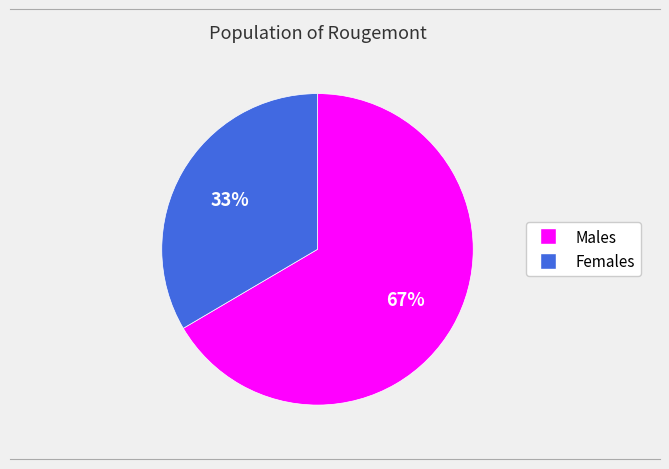

Count the number of slices in the pie.

2